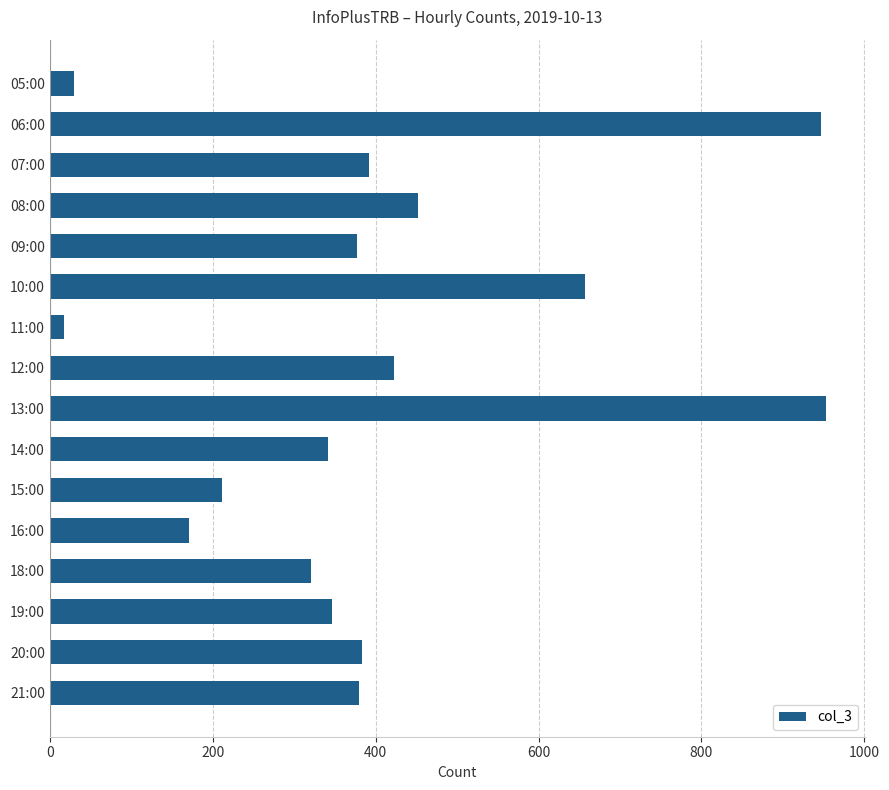

What is the greatest value displayed?

953